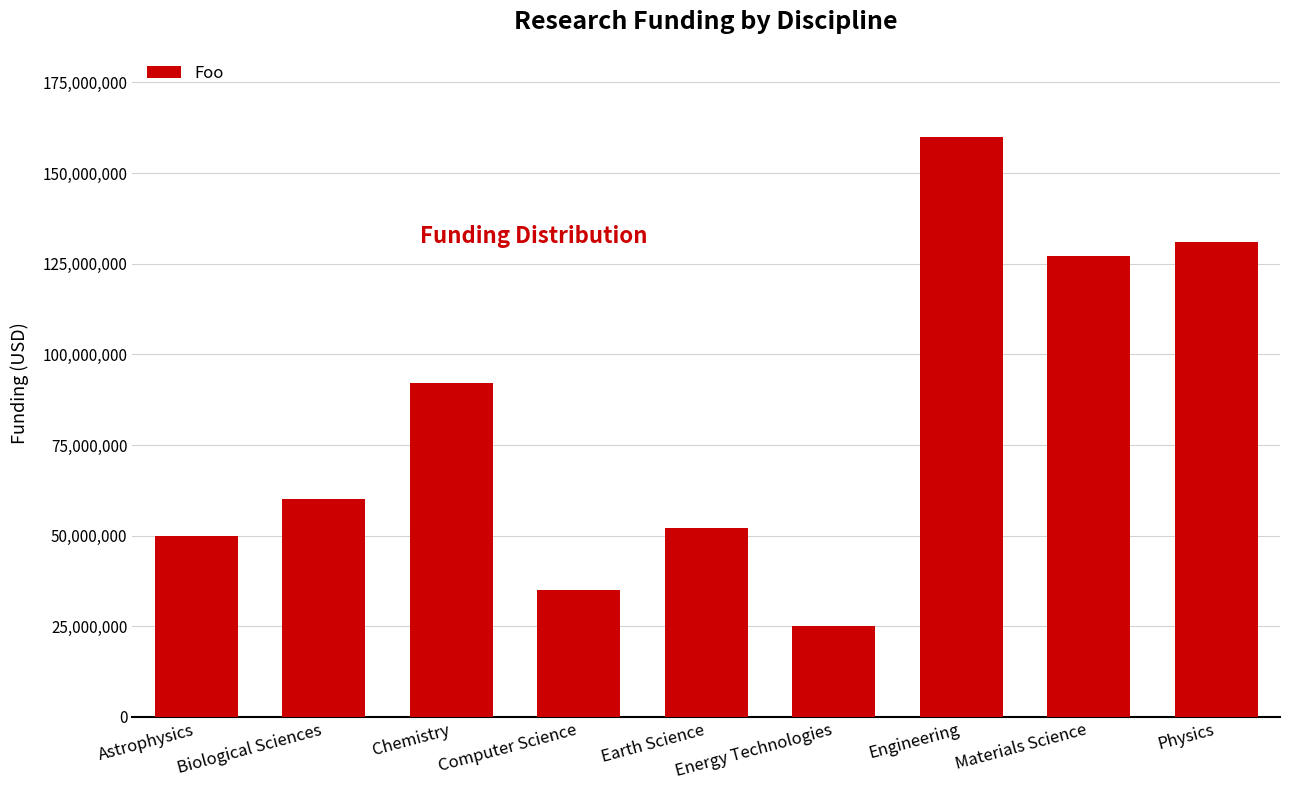

True or false: the data shows 52000000 at Earth Science.

True